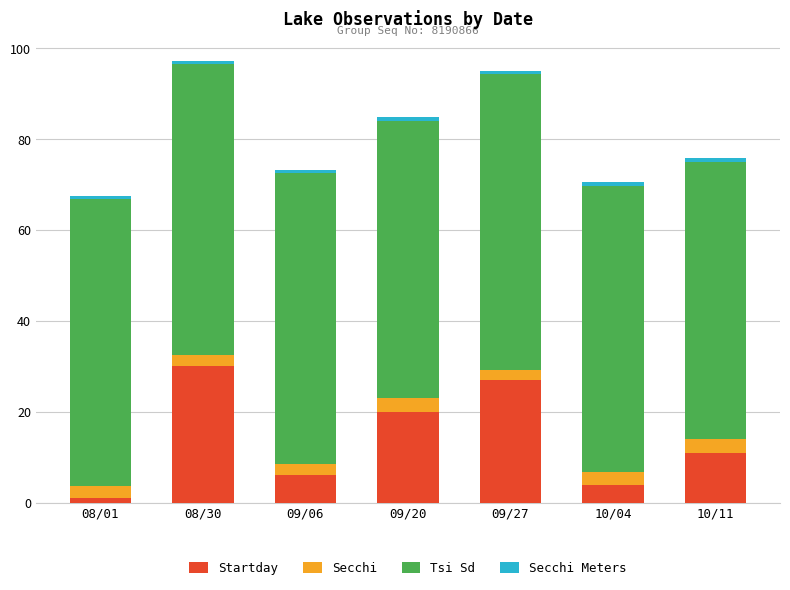

The Startday series shows 11.0 at 10/11. True or false?

True